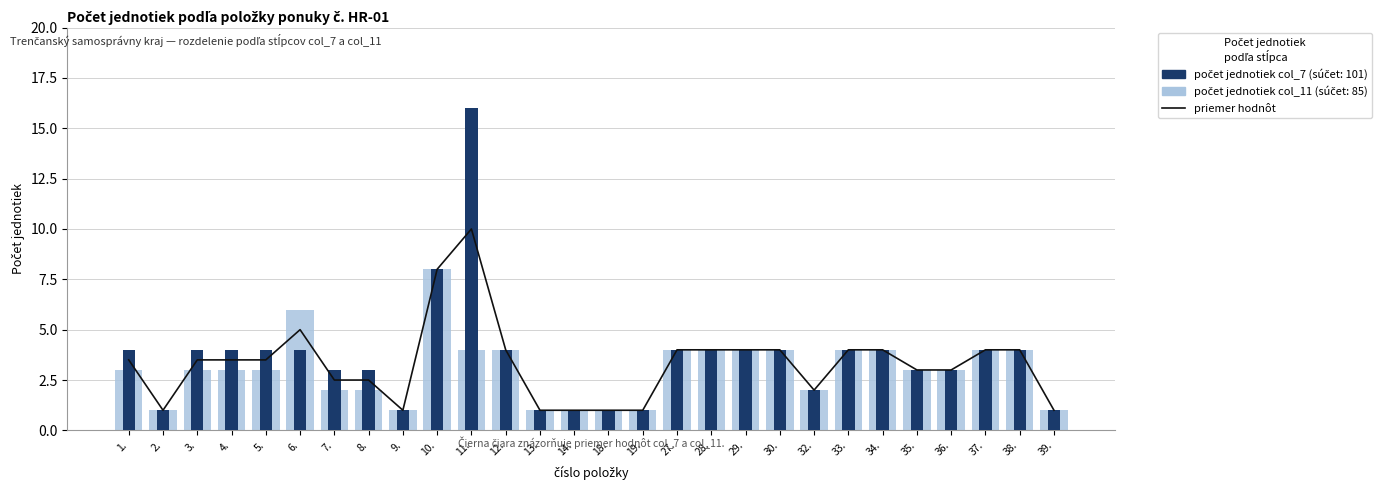

What is the total value across all series at 29.?

12.0